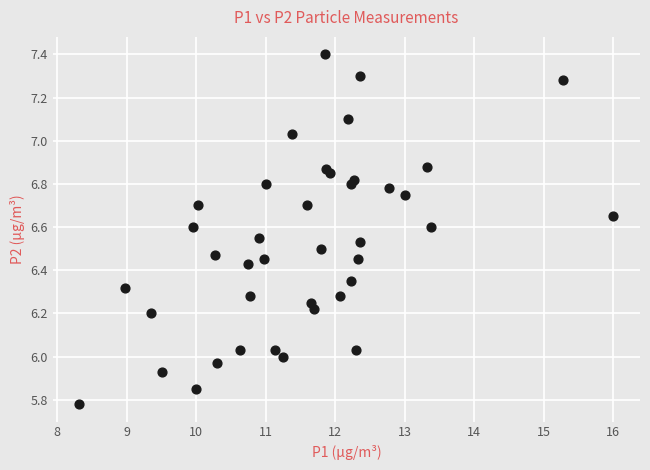

What is the range of Y values (max minus min)?

1.6